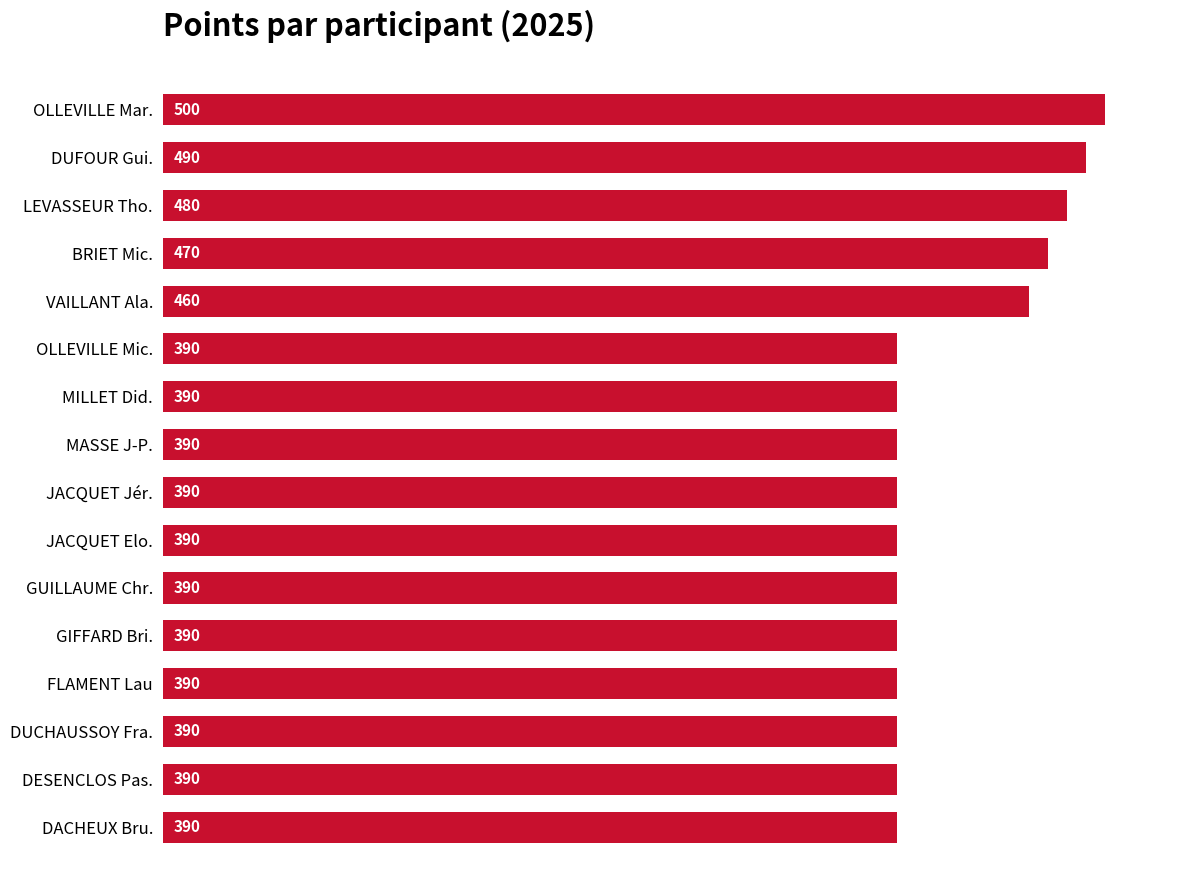

What is the average value?

418